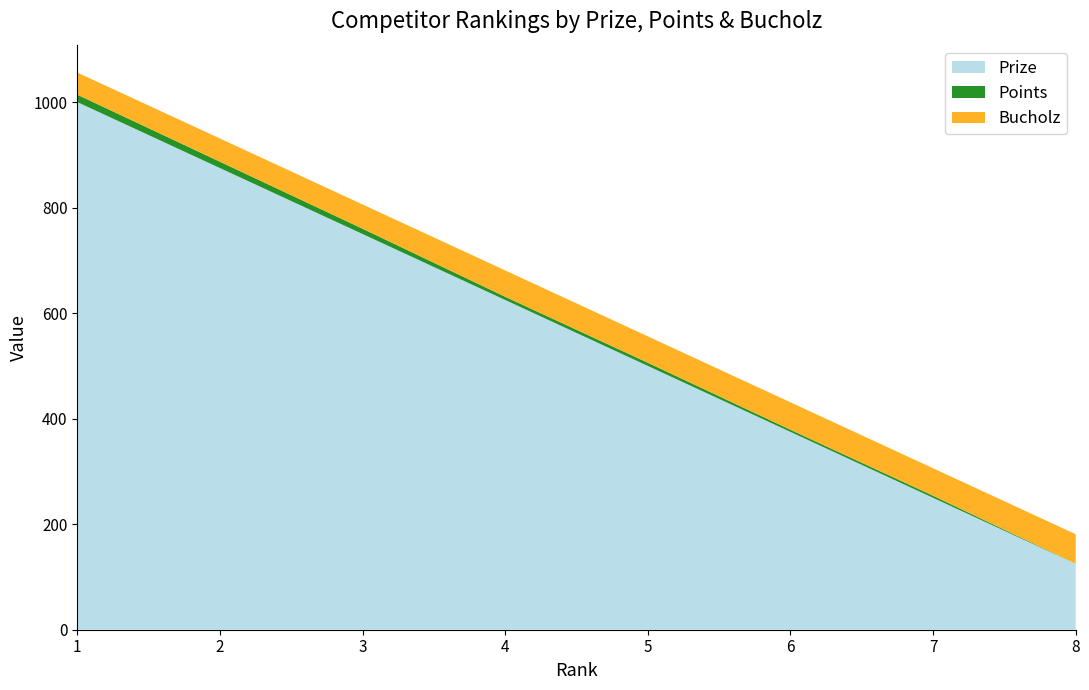

Reading left to right, what are all the values shown in this chart?

Prize: 1=1000	2=875	3=750	4=625	5=500	6=375	7=250	8=125
Points: 1=14	2=12	3=10	4=6	5=6	6=4	7=4	8=0
Bucholz: 1=42	2=44	3=46	4=50	5=50	6=52	7=52	8=56